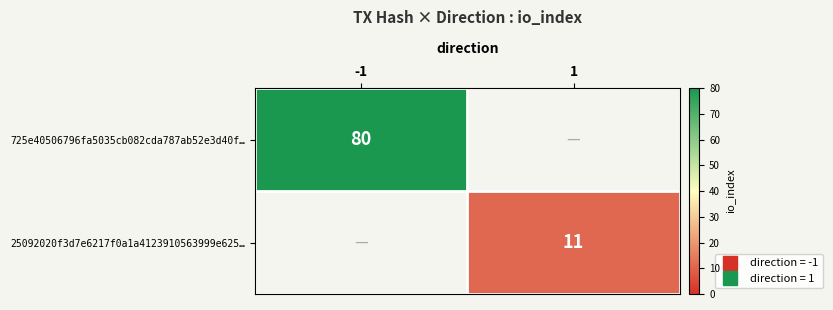

List the labels in order of 725e40506796fa5035cb082cda787ab52e3d40f… value, largest first.

-1, 1